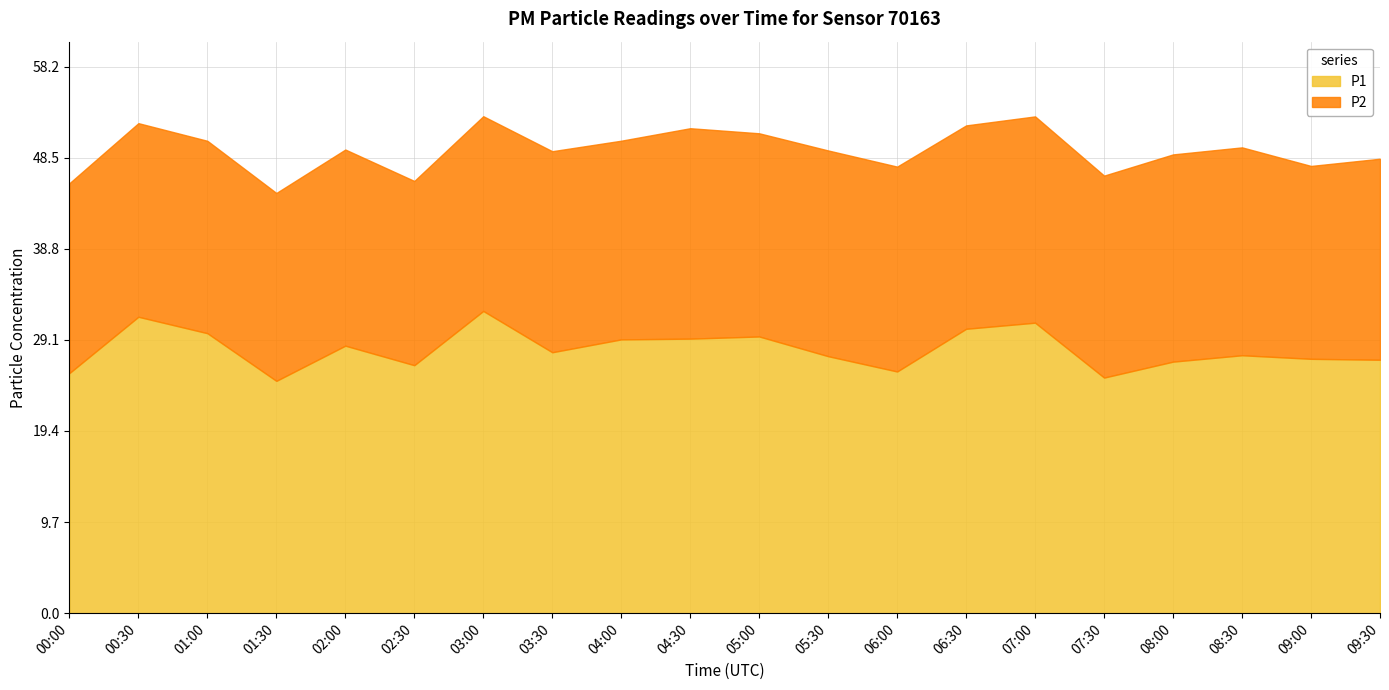

What is the maximum value shown in the chart?

32.2